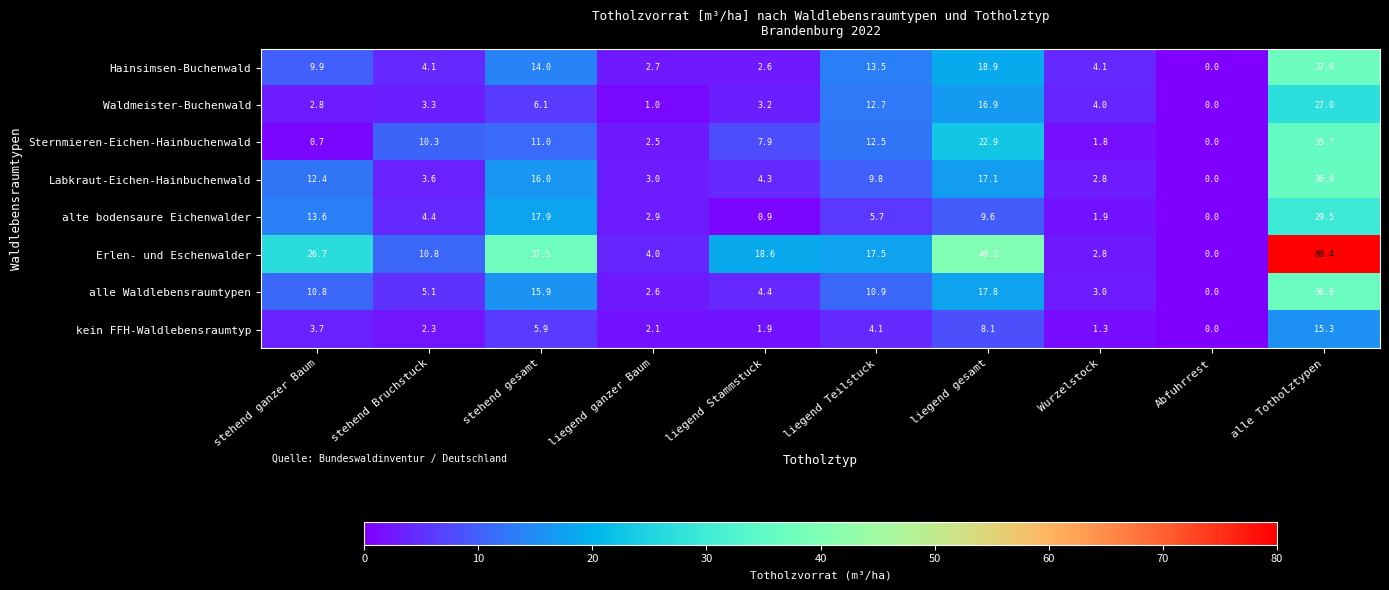

At which label does Sternmieren-Eichen-Hainbuchenwald first exceed 10?

stehend Bruchstuck